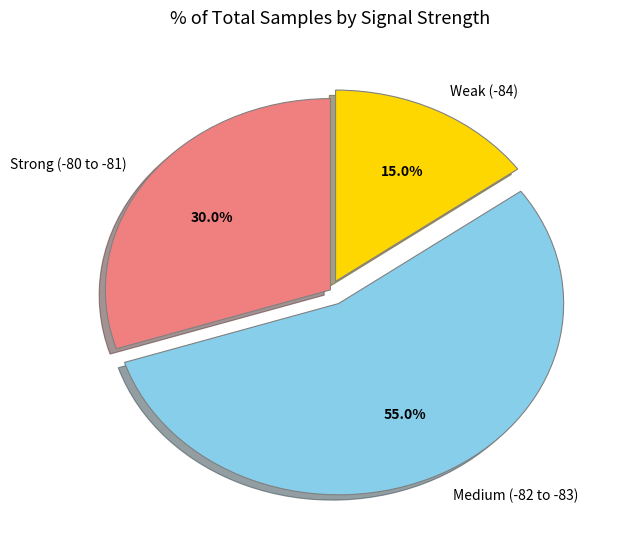

What is the largest slice in the pie chart?

Medium (-82 to -83)